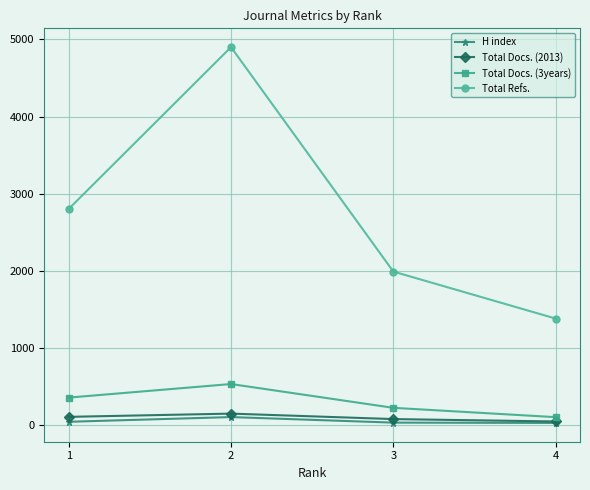

How many values in the Total Docs. (3years) series are below 351?

2